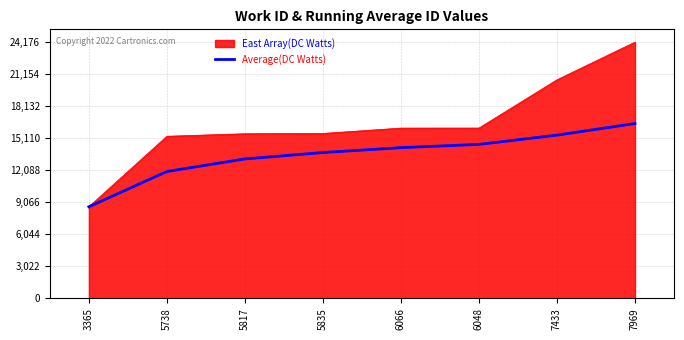

What is the difference between the highest and lowest values at 6048?

1541.3